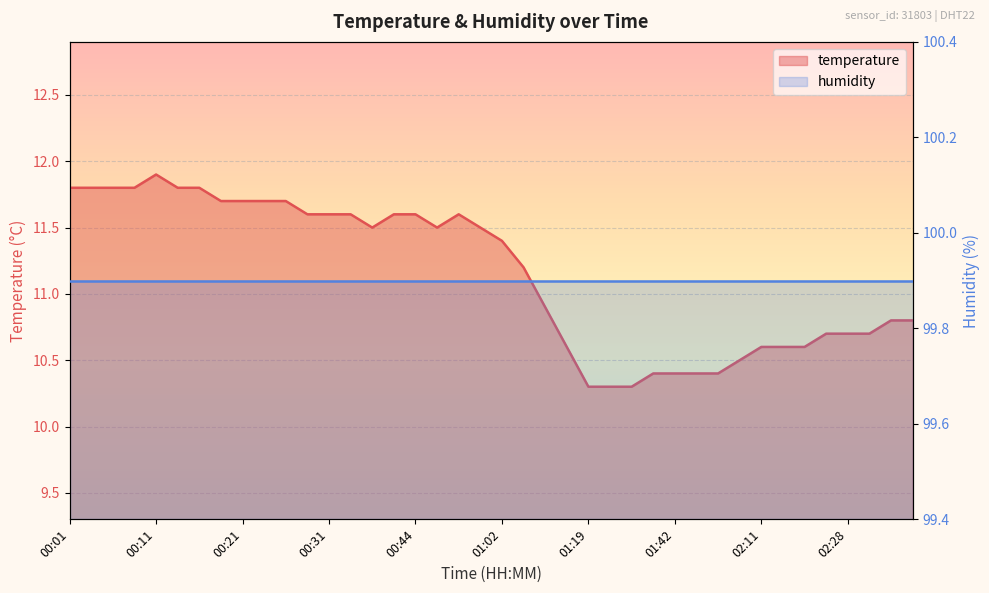

What is the greatest value displayed?

11.9